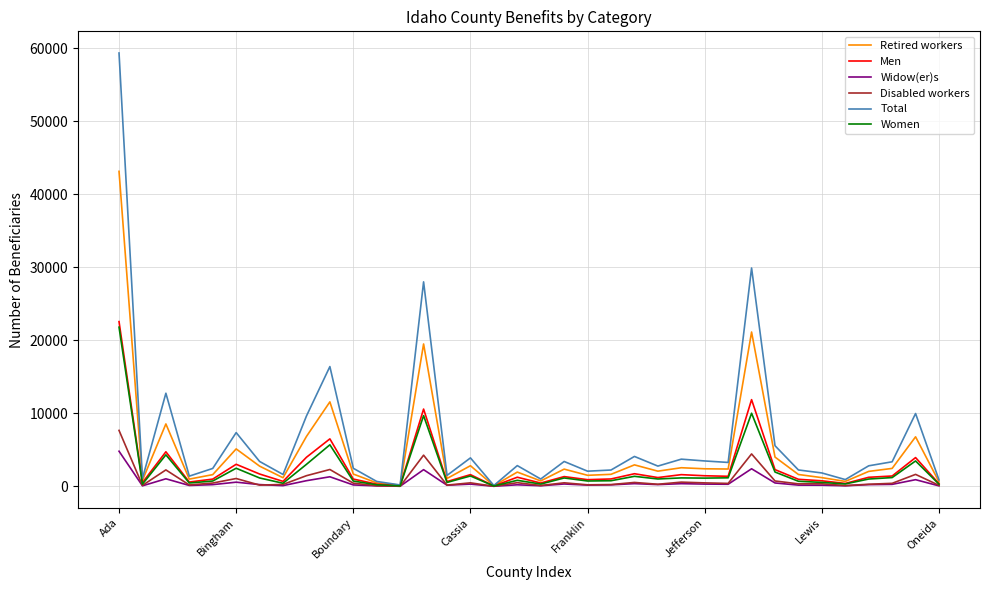

List the series in order of their peak value, lowest first.

Widow(er)s, Disabled workers, Women, Men, Retired workers, Total